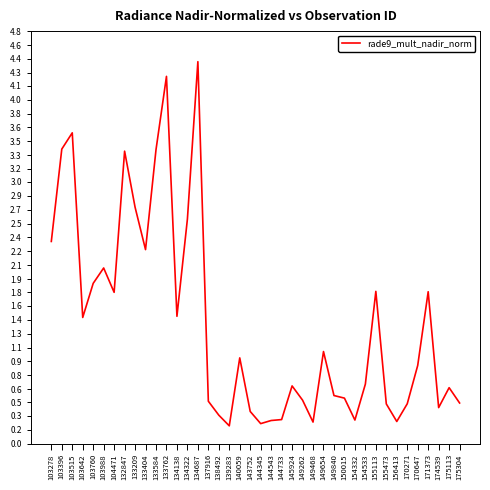

How many interior local peaks (higher than both neighbors) does the data have?

11